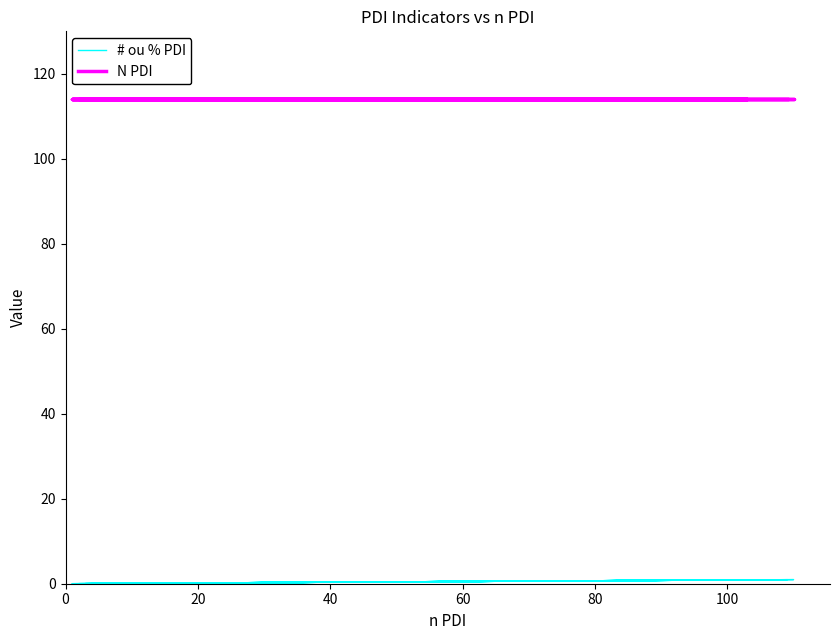

What are all the series names shown in the legend?

# ou % PDI, N PDI